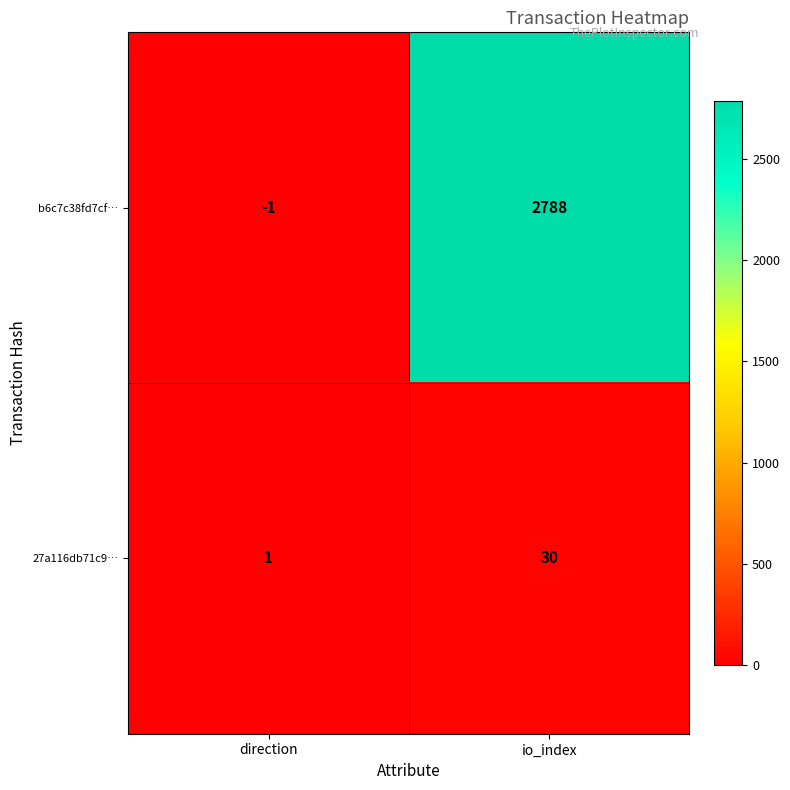

True or false: b6c7c38fd7cf… has a value of -2 at direction.

False